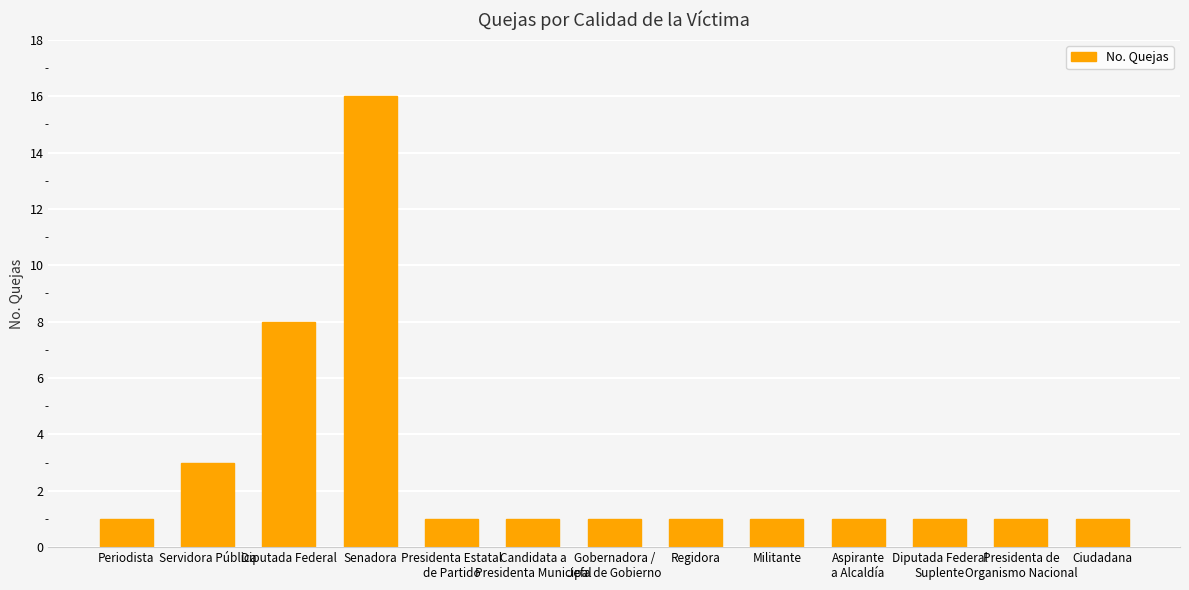

Reading left to right, extract all data points from this chart.

Periodista=1	Servidora Pública=3	Diputada Federal=8	Senadora=16	Presidenta Estatal
de Partido=1	Candidata a
Presidenta Municipal=1	Gobernadora /
Jefa de Gobierno=1	Regidora=1	Militante=1	Aspirante
a Alcaldía=1	Diputada Federal
Suplente=1	Presidenta de
Organismo Nacional=1	Ciudadana=1